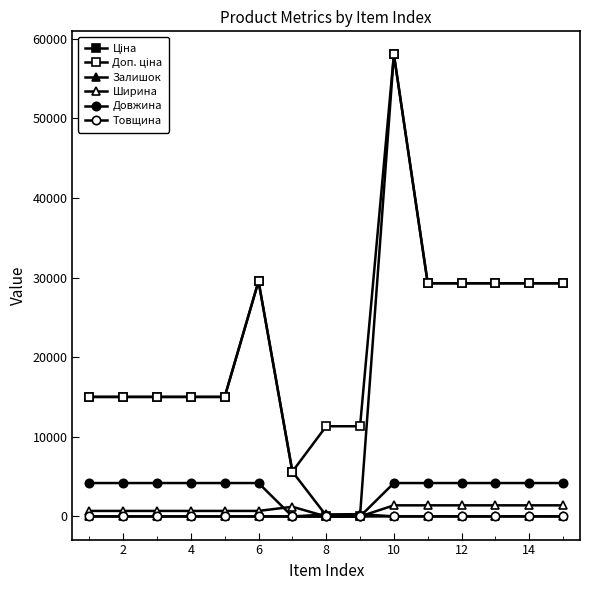

What is the highest value of the Залишок series?

290.0